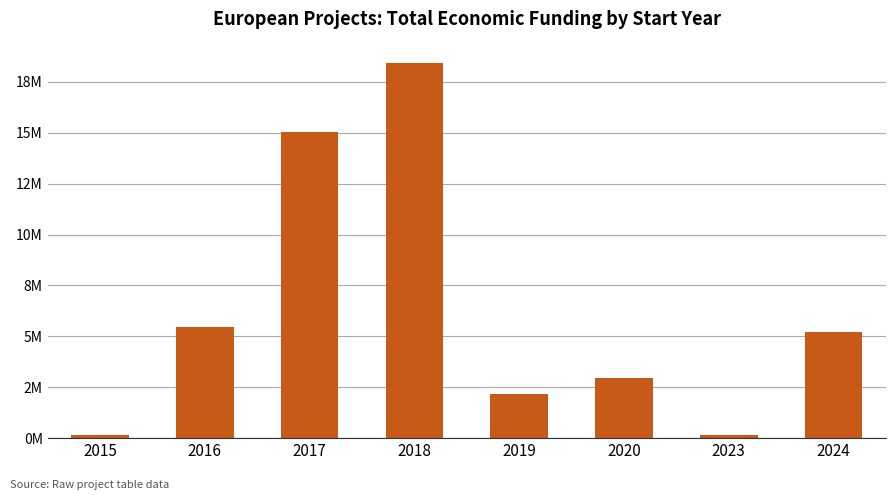

At which label is the value closest to 9?

2016